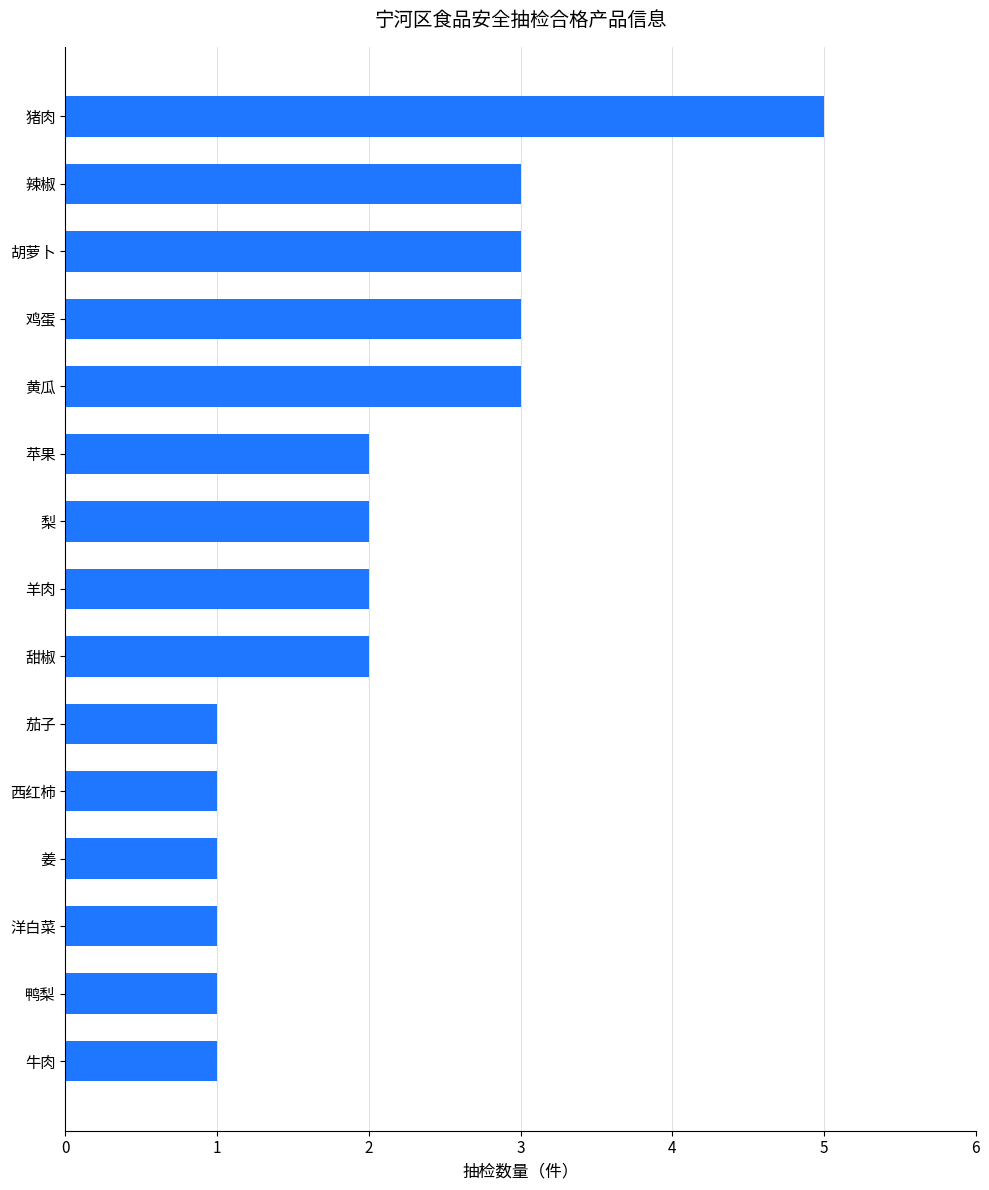

Reading top to bottom, list all the values displayed in this chart.

猪肉=5	辣椒=3	胡萝卜=3	鸡蛋=3	黄瓜=3	苹果=2	梨=2	羊肉=2	甜椒=2	茄子=1	西红柿=1	姜=1	洋白菜=1	鸭梨=1	牛肉=1